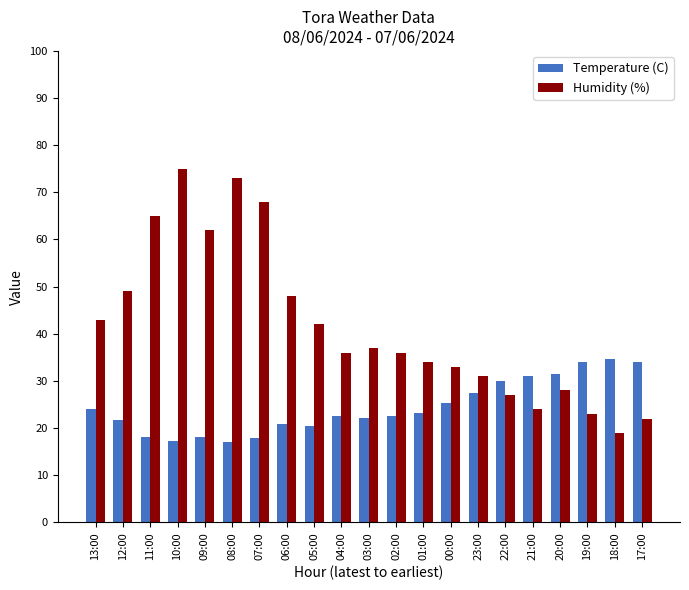

What is the label of the 16th bar from the right?

08:00